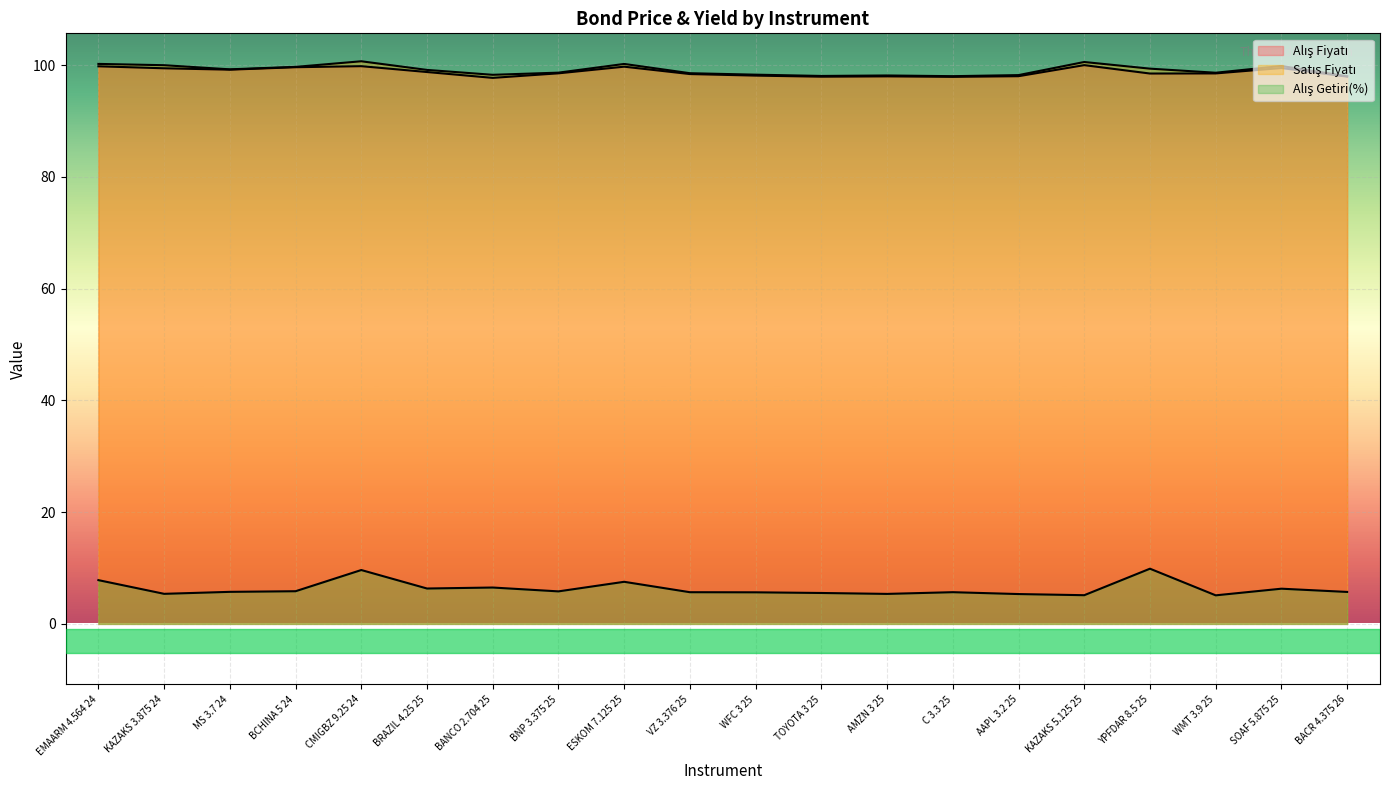

Which series has the widest spread of values?

Alış Getiri(%)